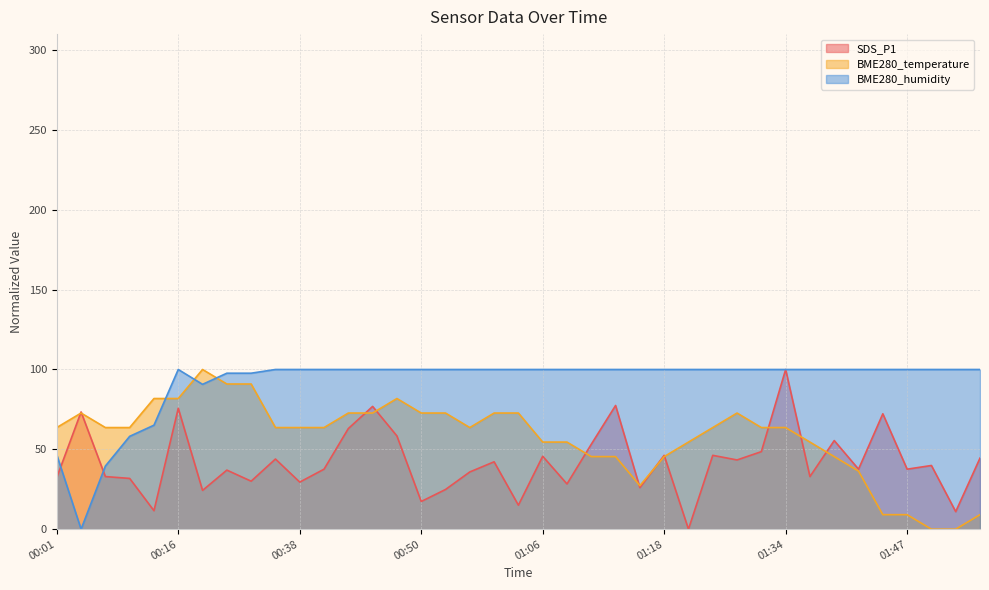

Read the SDS_P1 value at 01:01.

42.2